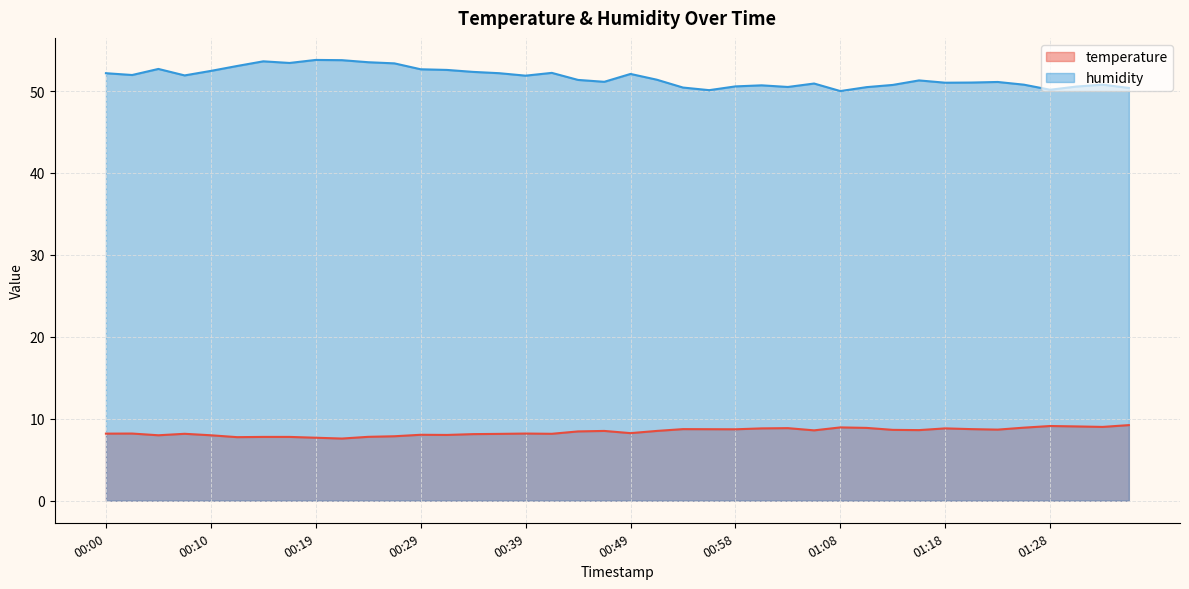

What position from the left is 00:34?

15